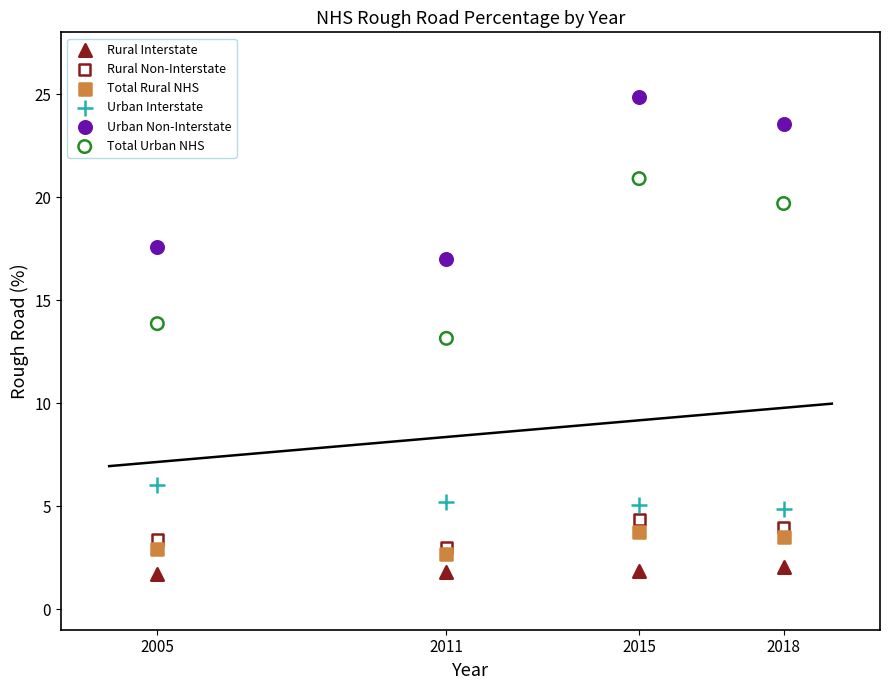

What is the X range (max minus min) for the scatter plot?

13.0